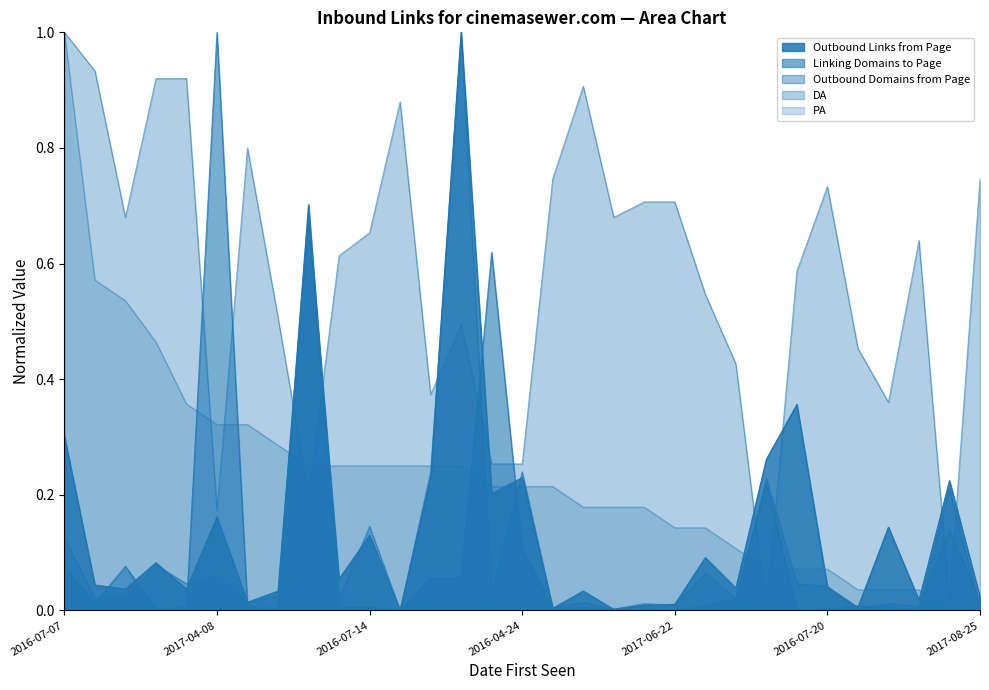

Between 2018-02-22 and 2023-05-15, which is larger?

2018-02-22